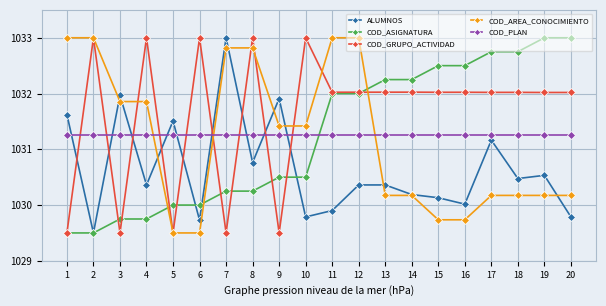

Which series changed the most between 8 and 13?

COD_AREA_CONOCIMIENTO